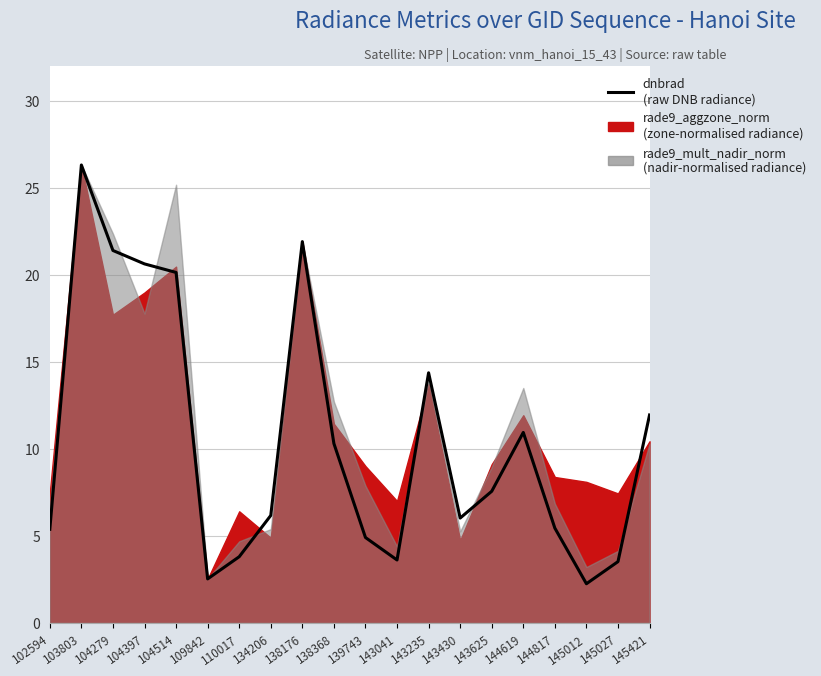

What is the difference between the maximum and minimum values?

24.1